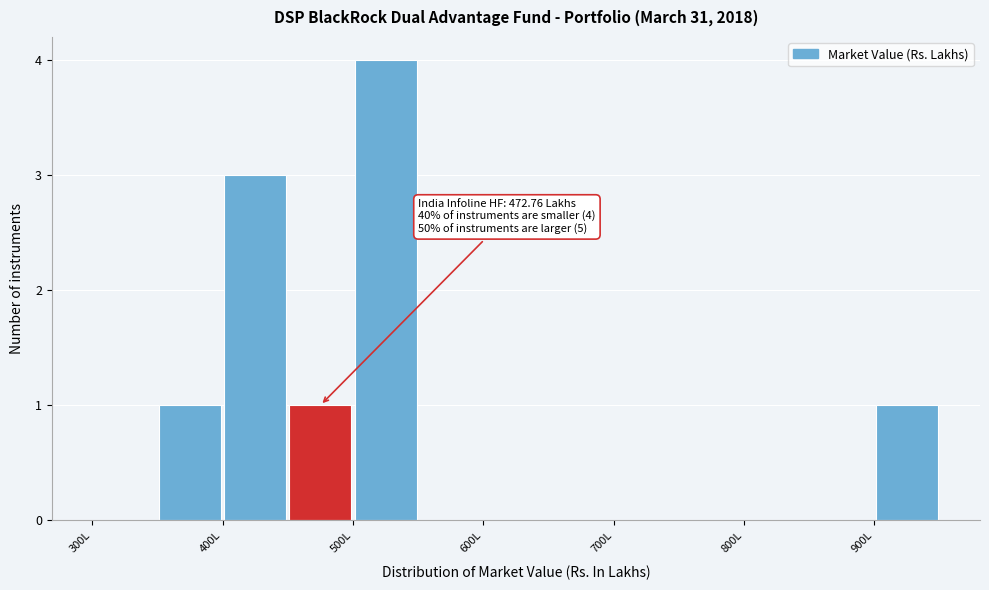

Over which range of the x-axis is the bar tallest?

500 to 550